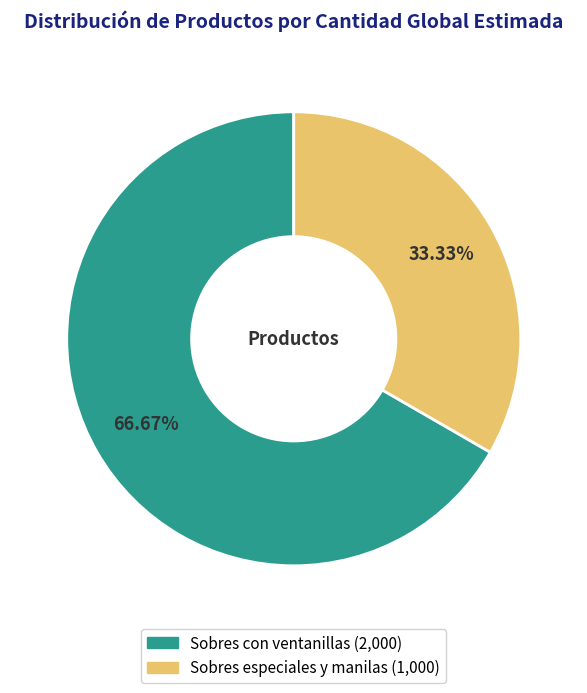

How many segments does this pie chart have?

2